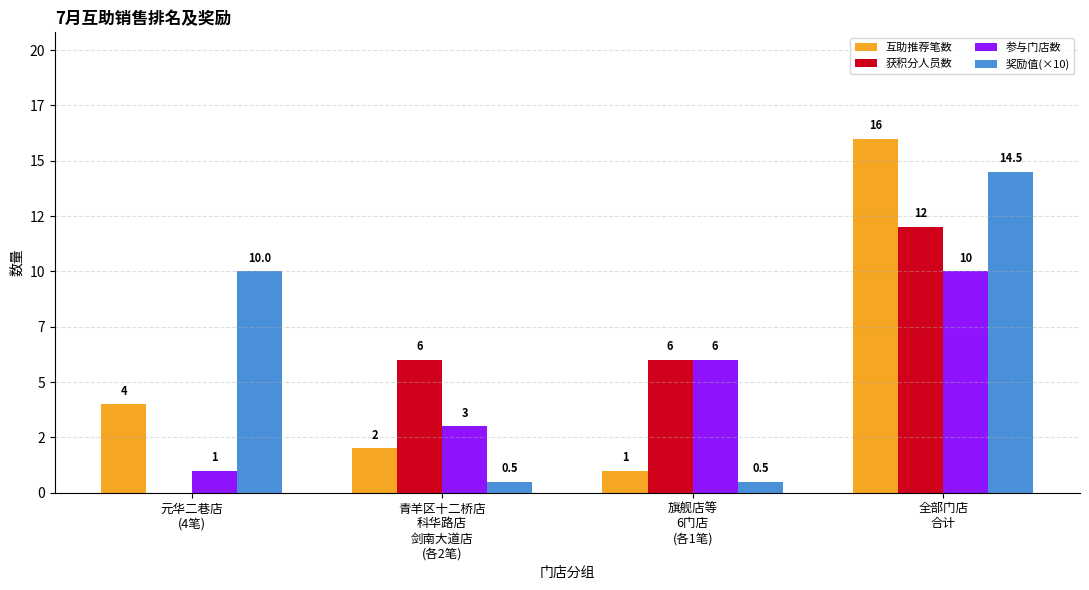

Rank the series by their average value, from highest to lowest.

奖励值(×10), 获积分人员数, 互助推荐笔数, 参与门店数